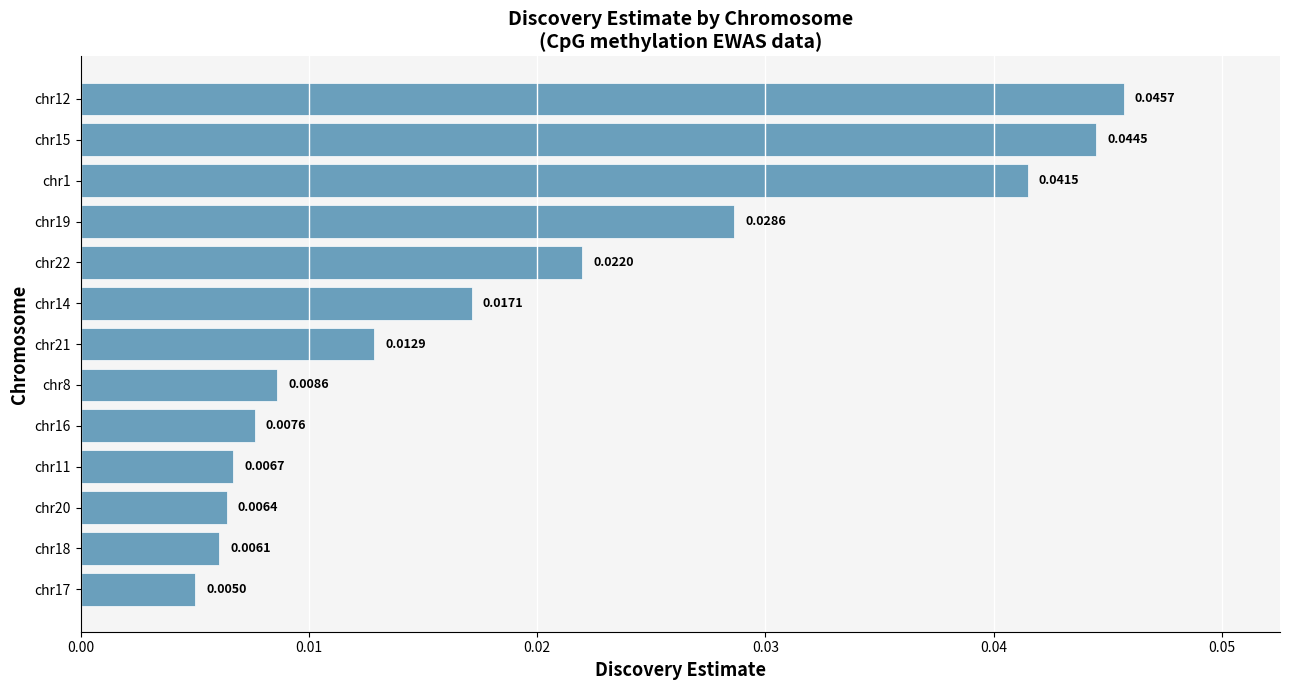

What is the sum of all values?

0.3